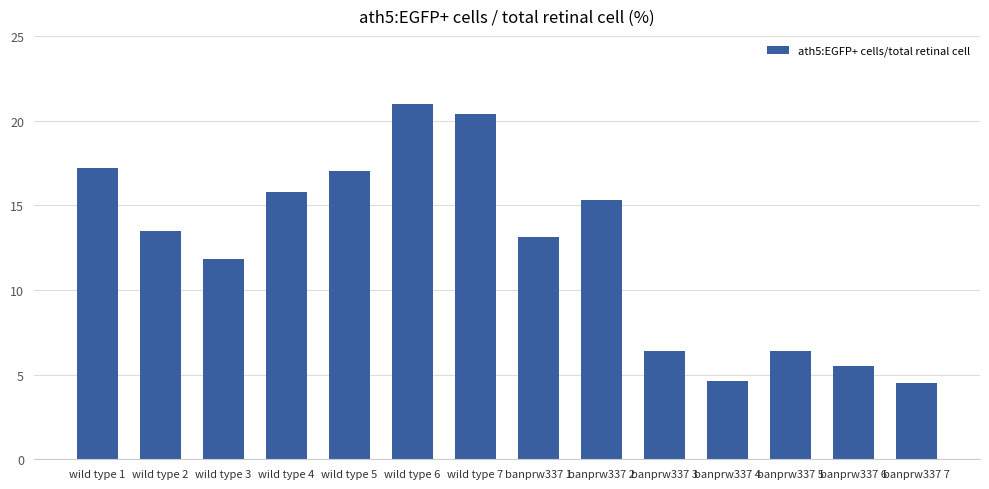

The chart shows a value of 28.1 at wild type 1. True or false?

False